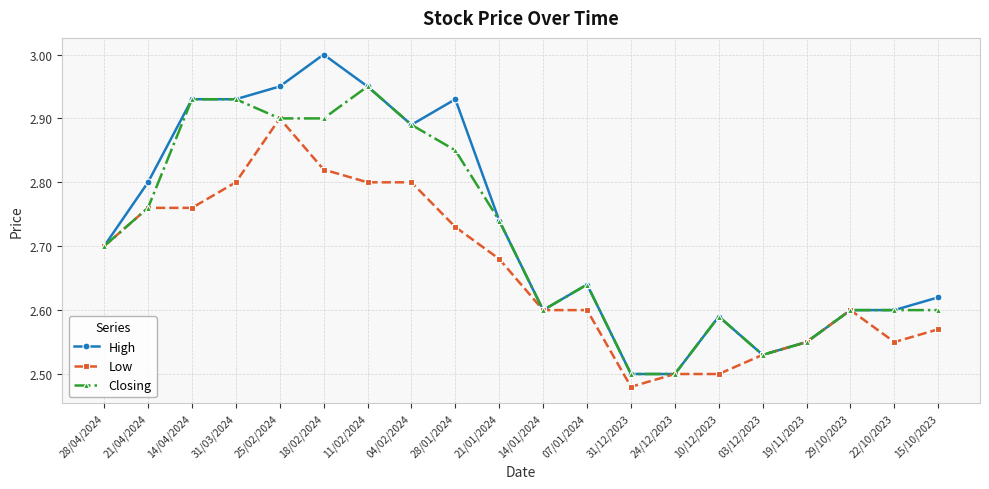

Count the number of data series in this chart.

3